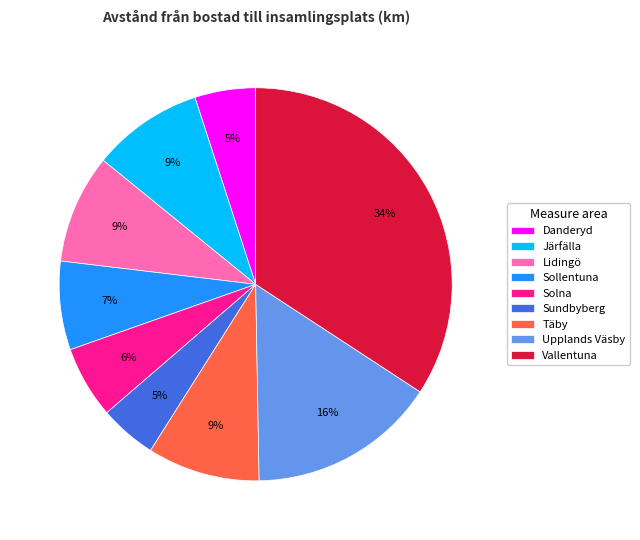

Is there any slice that represents more than half of the pie?

No